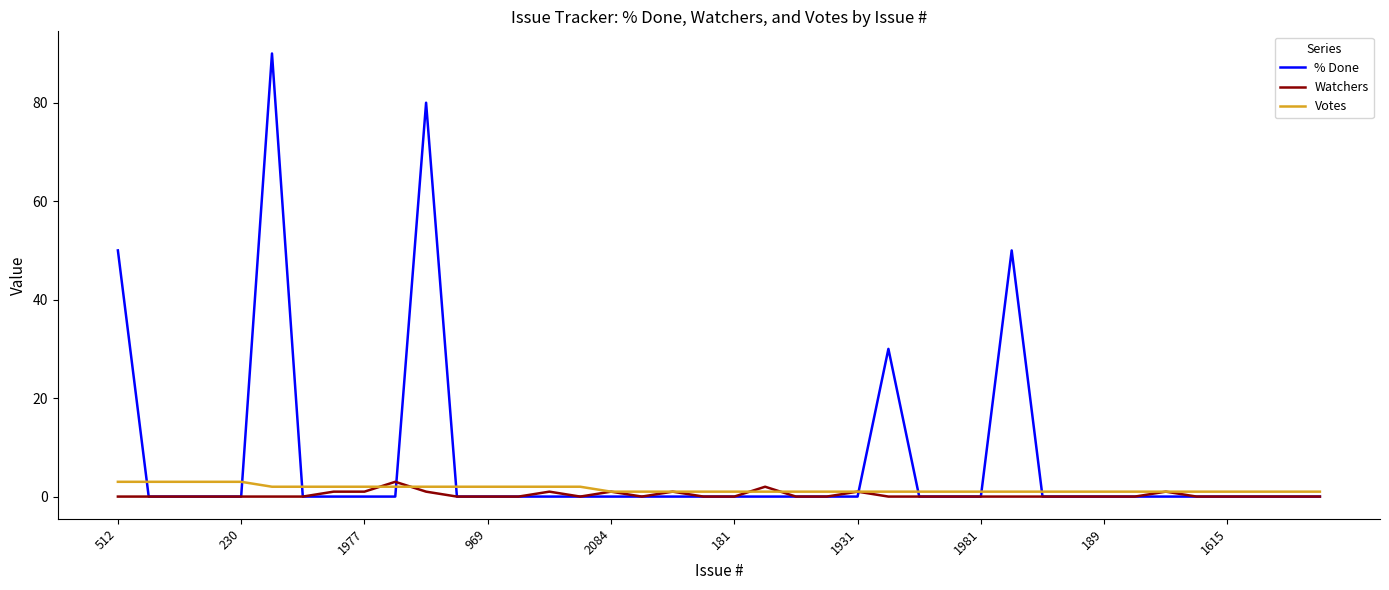

How many series are shown in this chart?

3